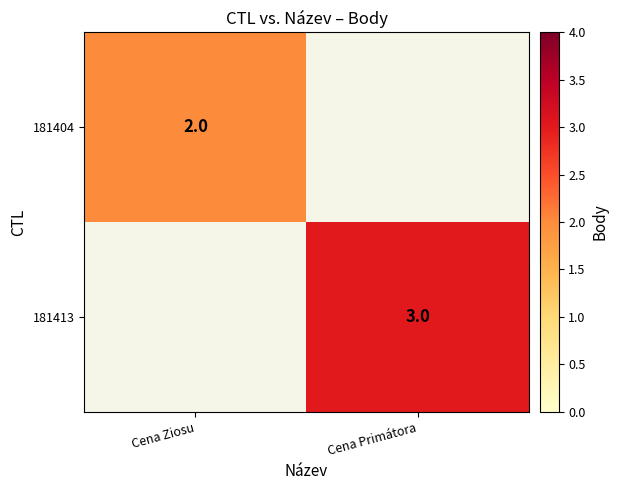

Count the number of data series in this chart.

2